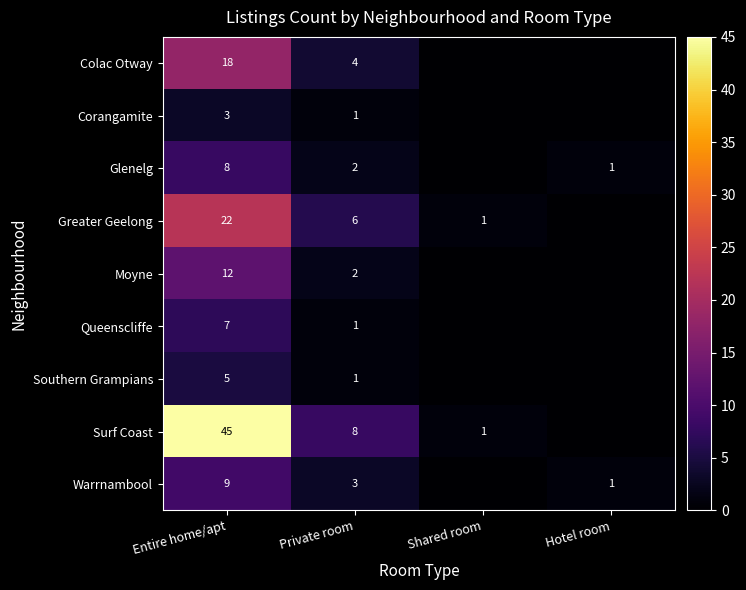

Rank the series at Entire home/apt from highest to lowest value.

Surf Coast, Greater Geelong, Colac Otway, Moyne, Warrnambool, Glenelg, Queenscliffe, Southern Grampians, Corangamite